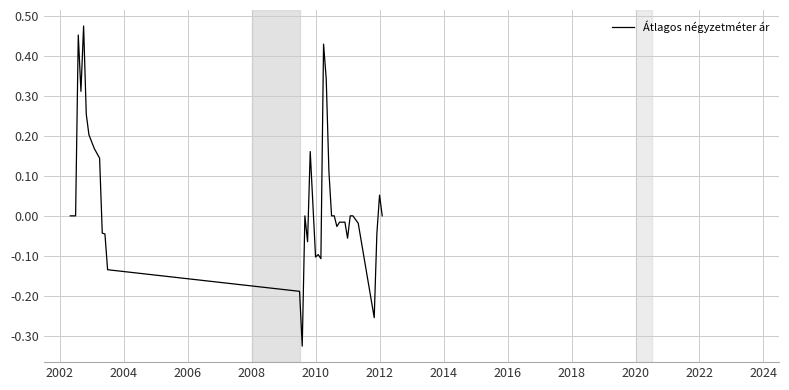

How many interior local valleys (lower than both neighbors) does the data have?

9